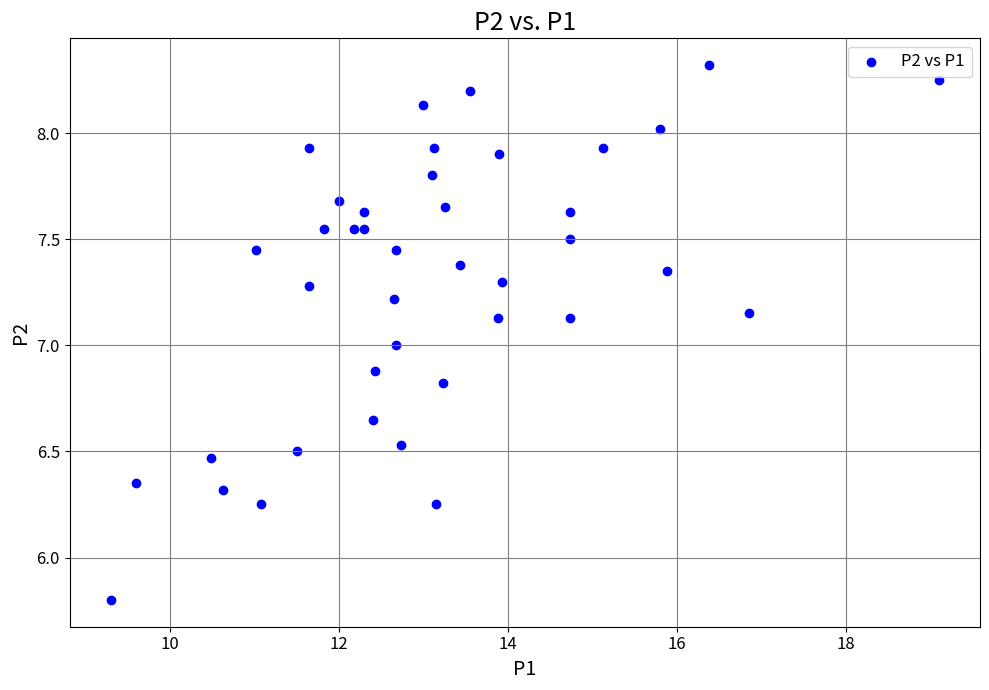

What is the range of Y values (max minus min)?

2.5